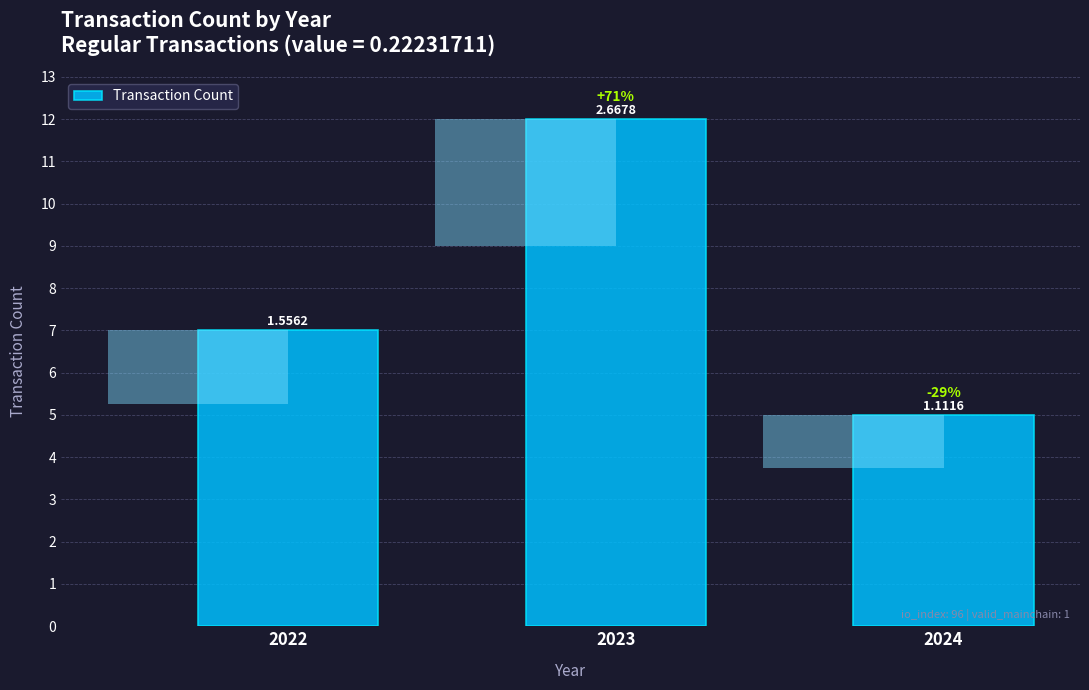

Are the bars grouped side by side (vs. stacked)?

No